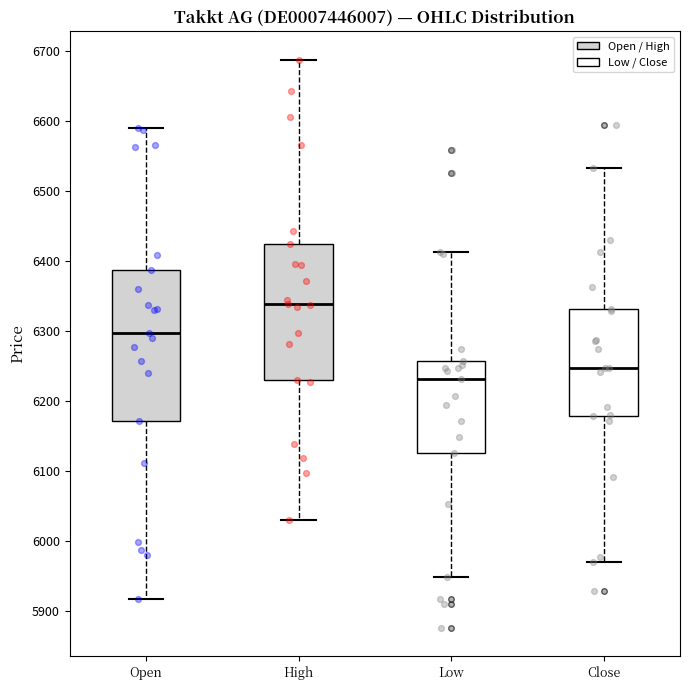

Reading left to right, transcribe this box plot: for each box, give where its median line is, the range the box spans, and where its two whiskers end, as read against the y-axis. The values are not printed on the chart, so give them approximately, as read against the axis.

Open: median 6300, box 6170 to 6390, whiskers 5920 to 6590
High: median 6340, box 6230 to 6430, whiskers 6030 to 6690
Low: median 6230, box 6130 to 6260, whiskers 5950 to 6410
Close: median 6250, box 6180 to 6330, whiskers 5970 to 6530